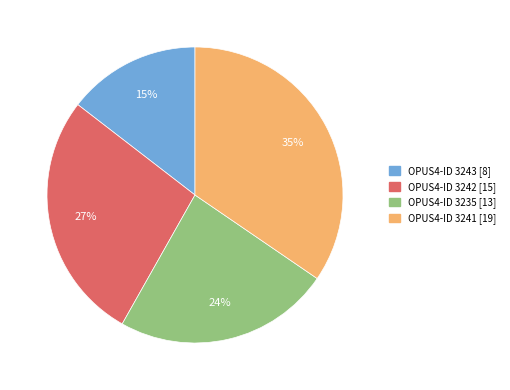

Is there any slice that represents more than half of the pie?

No